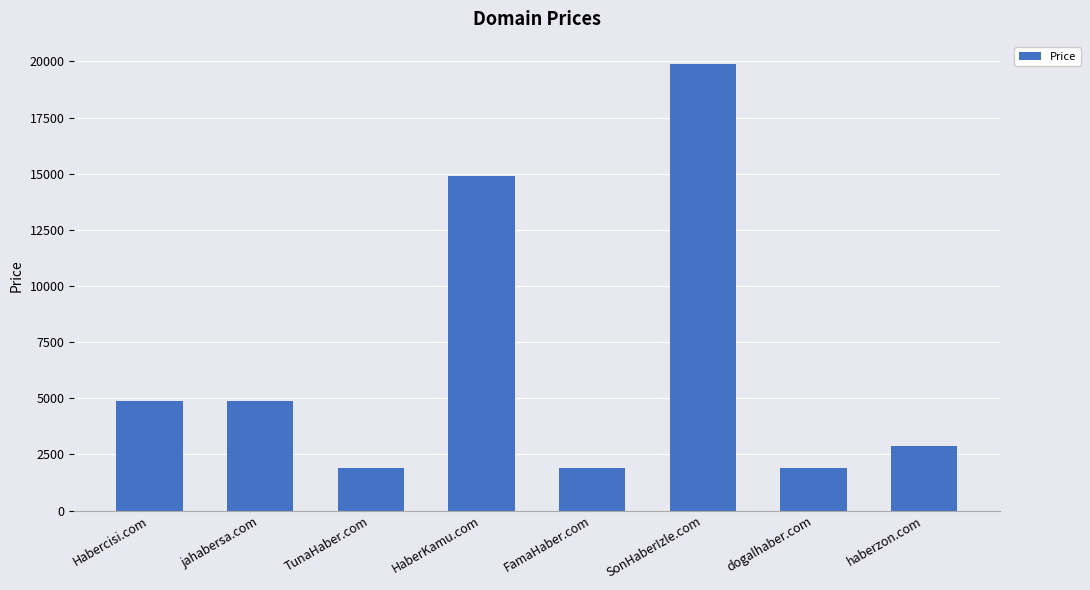

What is the ratio of the value at SonHaberIzle.com to the value at haberzon.com?

6.9